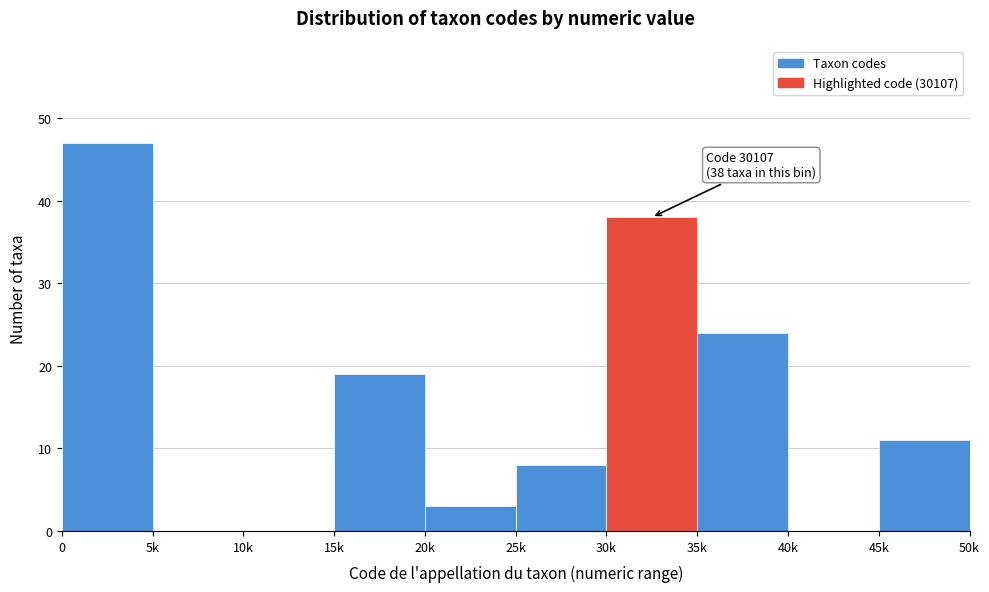

Reading left to right, transcribe all the data shown in this chart.

0=47	5k=0	10k=0	15k=19	20k=3	25k=8	30k=38	35k=24	40k=0	45k=11